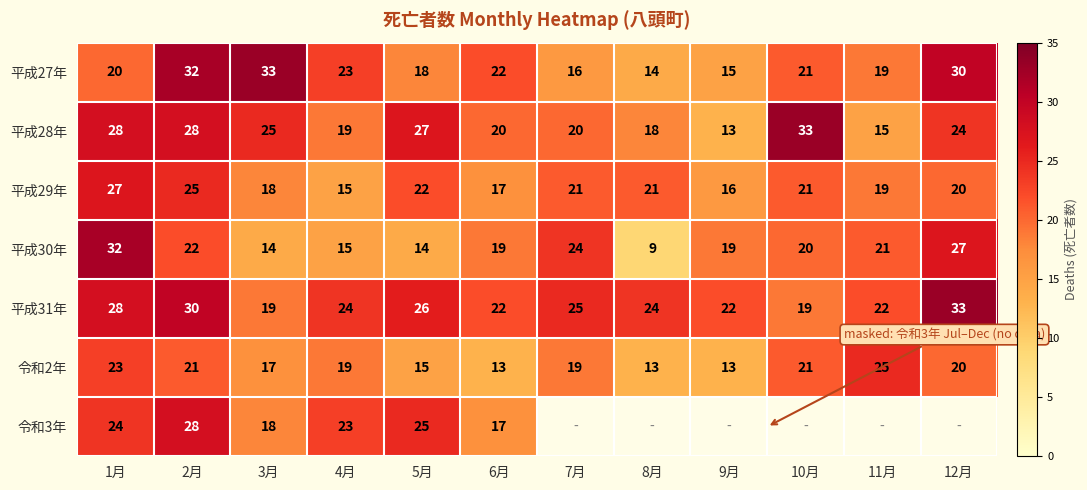

How many distinct data groups are displayed?

7